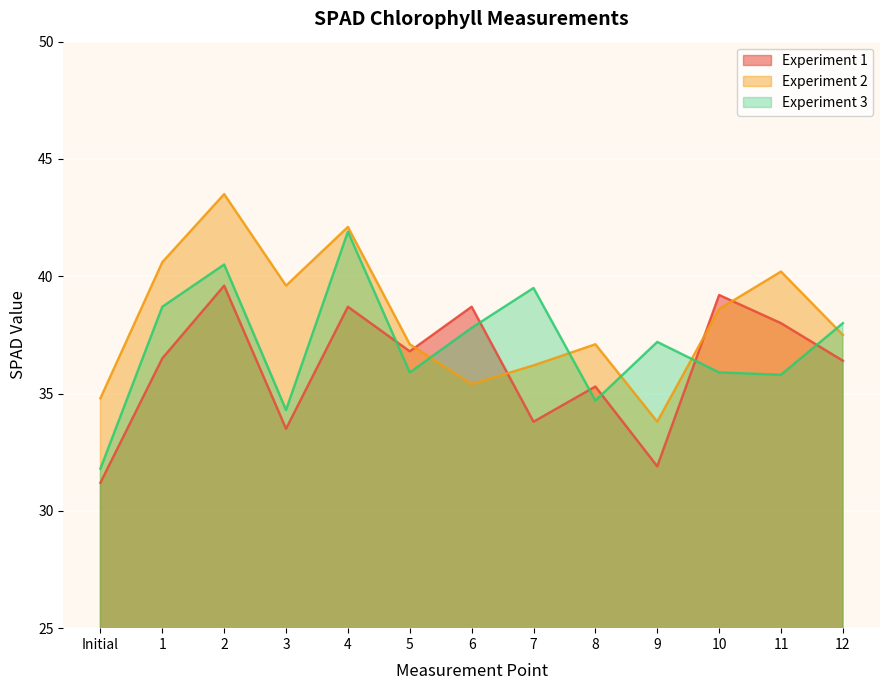

Reading left to right, transcribe all the data shown in this chart.

Experiment 1: 31.2	36.5	39.6	33.5	38.7	36.8	38.7	33.8	35.3	31.9	39.2	38.0	36.4
Experiment 2: 34.8	40.6	43.5	39.6	42.1	37.1	35.4	36.2	37.1	33.8	38.6	40.2	37.5
Experiment 3: 31.8	38.7	40.5	34.3	41.9	35.9	37.8	39.5	34.7	37.2	35.9	35.8	38.0